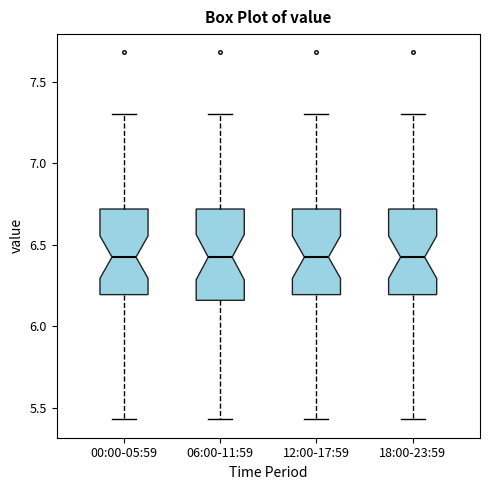

Reading left to right, transcribe this box plot: for each box, give where its median line is, the range the box spans, and where its two whiskers end, as read against the y-axis. The values are not printed on the chart, so give them approximately, as read against the axis.

00:00-05:59: median 6.45, box 6.20 to 6.70, whiskers 5.45 to 7.30
06:00-11:59: median 6.45, box 6.15 to 6.70, whiskers 5.45 to 7.30
12:00-17:59: median 6.45, box 6.20 to 6.70, whiskers 5.45 to 7.30
18:00-23:59: median 6.45, box 6.20 to 6.70, whiskers 5.45 to 7.30